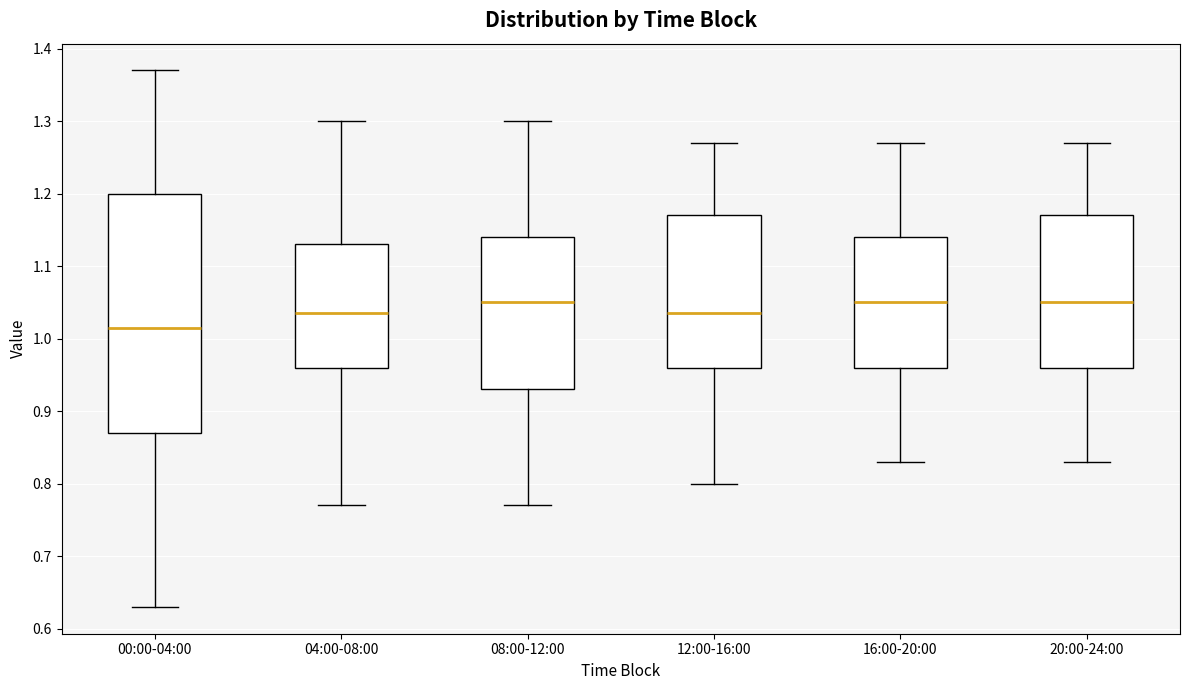

Reading left to right, read every box against the y-axis: the position of its median line, the range the box covers, and the ends of its whiskers. The values are not printed on the chart, so give them approximately, as read against the axis.

00:00-04:00: median 1.02, box 0.87 to 1.20, whiskers 0.63 to 1.37
04:00-08:00: median 1.04, box 0.96 to 1.13, whiskers 0.77 to 1.30
08:00-12:00: median 1.05, box 0.93 to 1.14, whiskers 0.77 to 1.30
12:00-16:00: median 1.04, box 0.96 to 1.17, whiskers 0.80 to 1.27
16:00-20:00: median 1.05, box 0.96 to 1.14, whiskers 0.83 to 1.27
20:00-24:00: median 1.05, box 0.96 to 1.17, whiskers 0.83 to 1.27